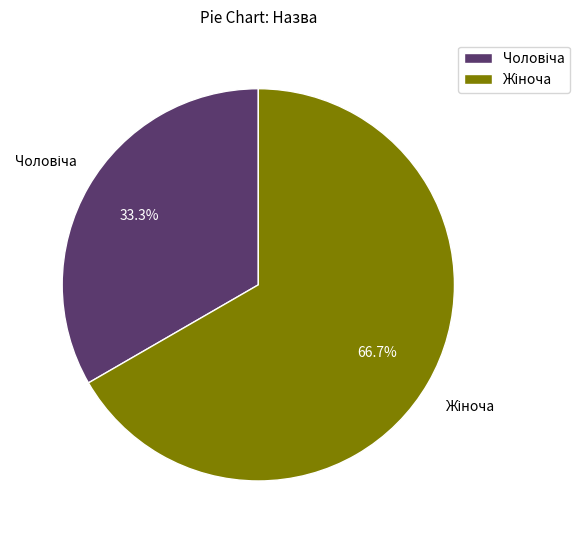

Is there a majority slice in this chart?

Yes